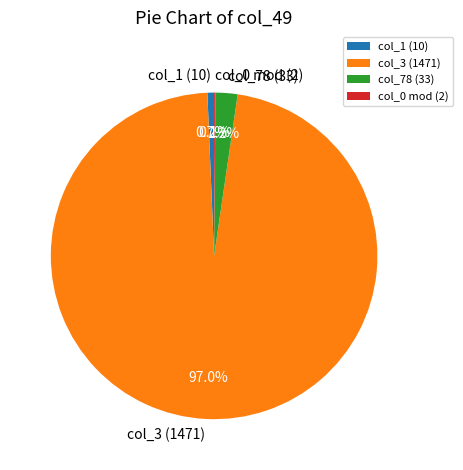

Which category has the biggest portion of the pie?

col_3 (1471)